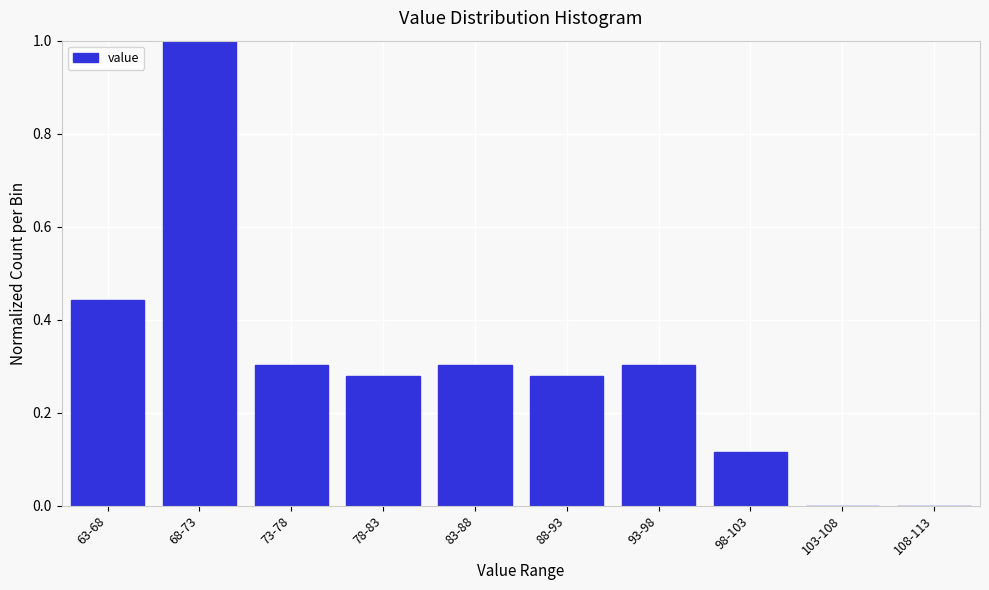

What is the greatest value displayed?

1.0